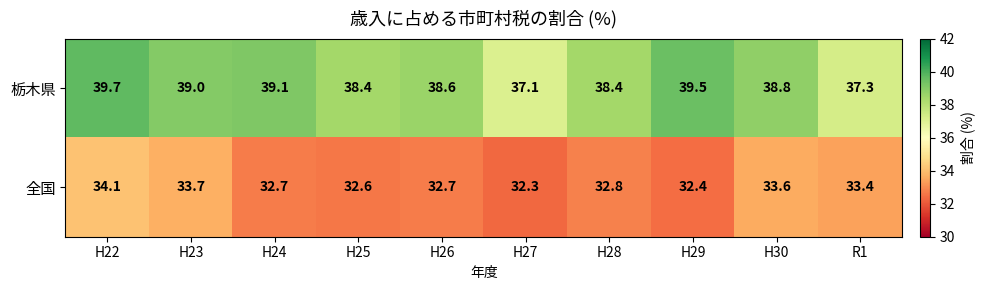

At which label does 栃木県 reach its minimum?

H27